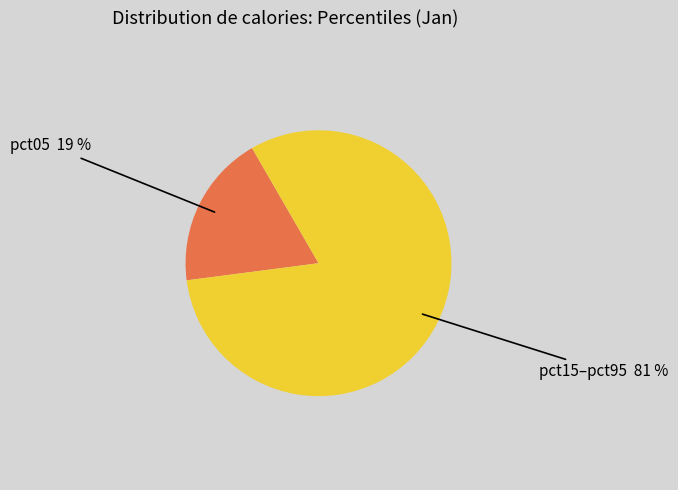

To the nearest percent, what is the average slice percentage?

50%